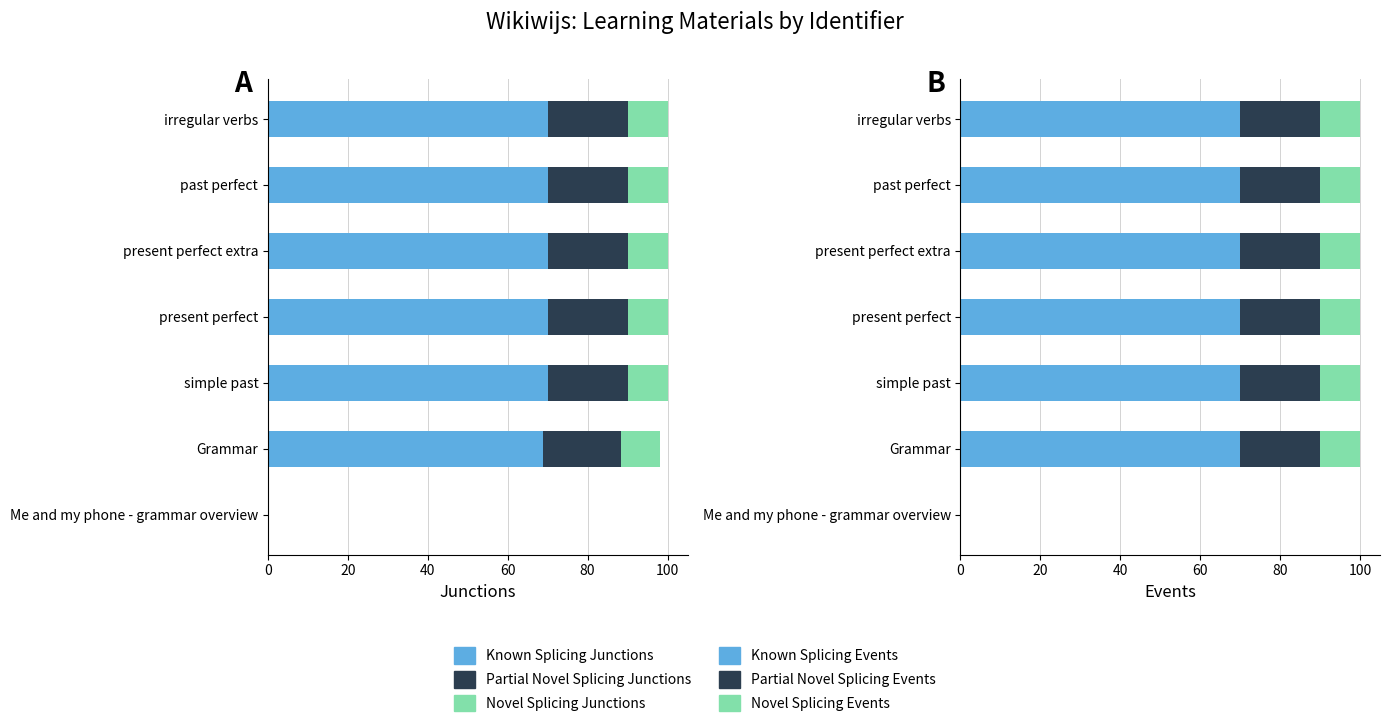

What are all the series names shown in the legend?

Known Splicing Junctions, Partial Novel Splicing Junctions, Novel Splicing Junctions, Known Splicing Events, Partial Novel Splicing Events, Novel Splicing Events